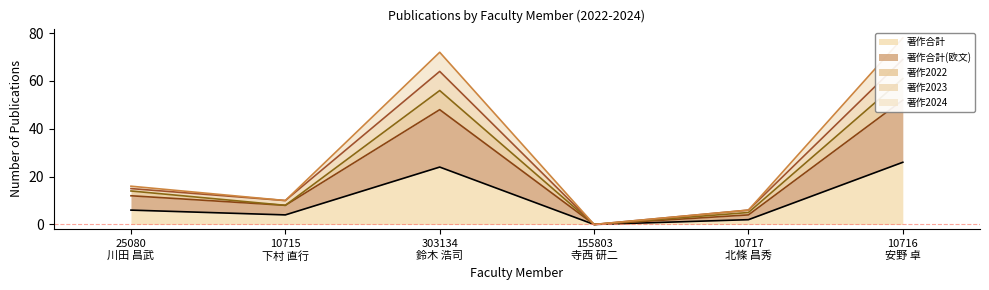

Is the value of 著作合計 at 25080
川田 昌武 greater than the value of 著作合計(欧文) at 10716
安野 卓?

No